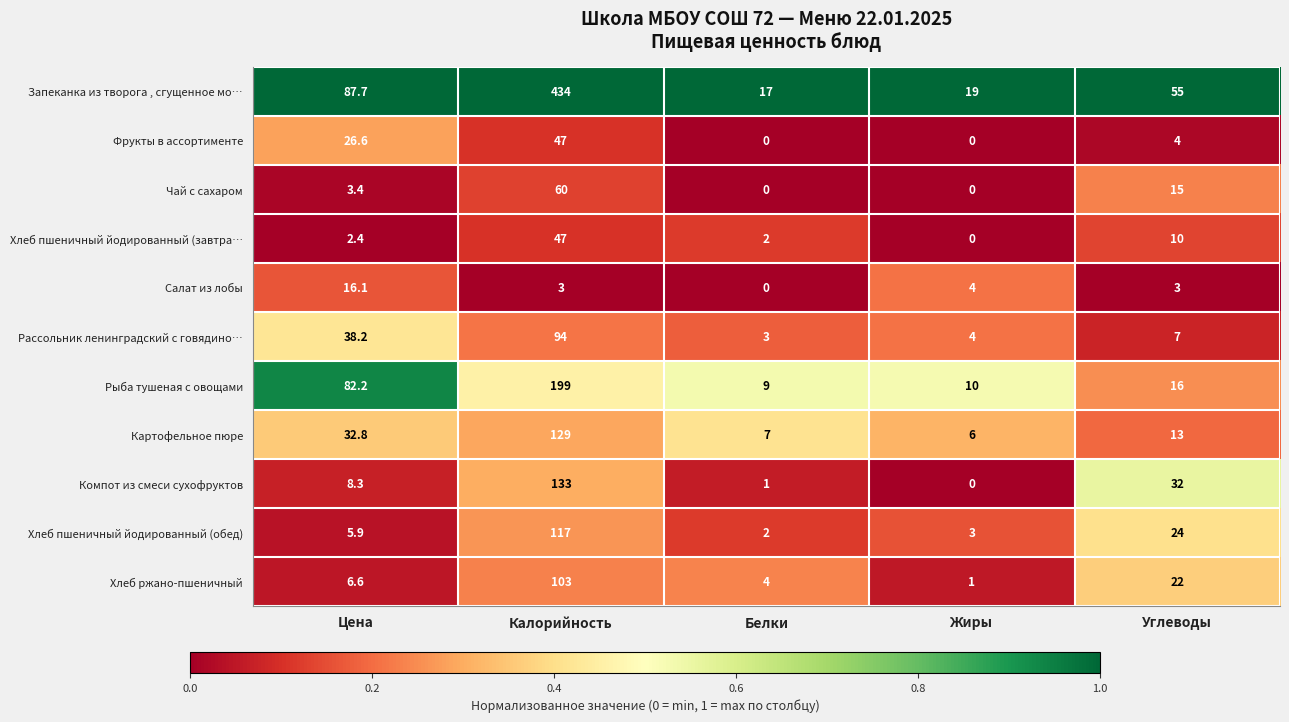

What is the average value of the Компот из смеси сухофруктов series?

34.9